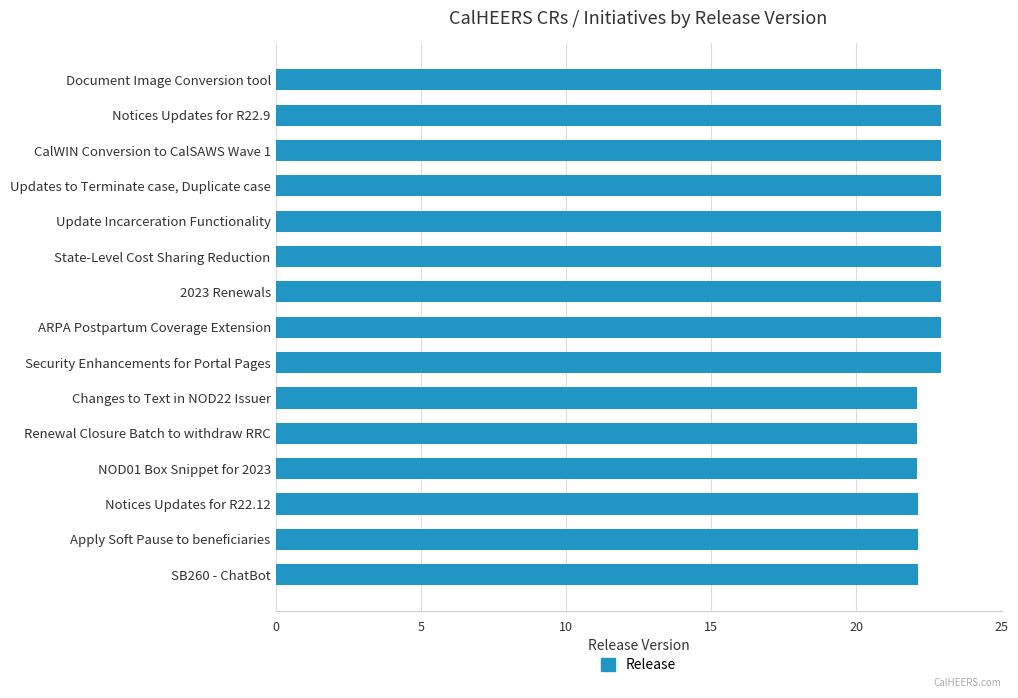

What is the difference between the maximum and minimum values?

0.8